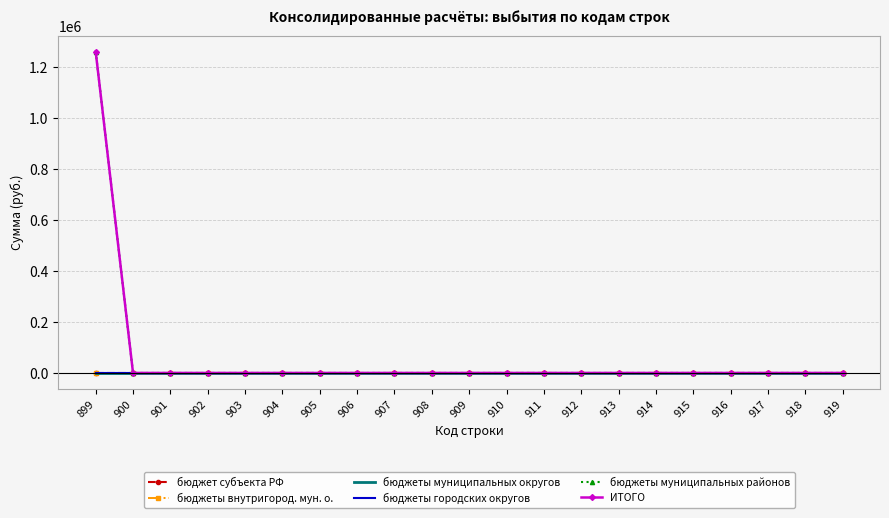

List the labels in order of бюджет субъекта РФ value, smallest first.

899, 900, 901, 902, 903, 904, 905, 906, 907, 908, 909, 910, 911, 912, 913, 914, 915, 916, 917, 918, 919